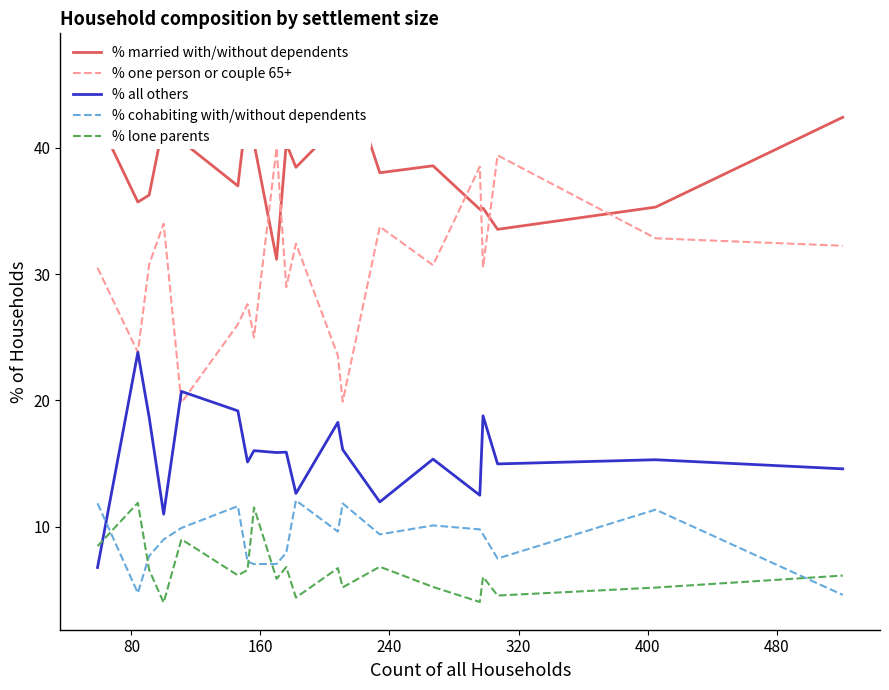

What is the maximum value for % cohabiting with/without dependents?

12.1